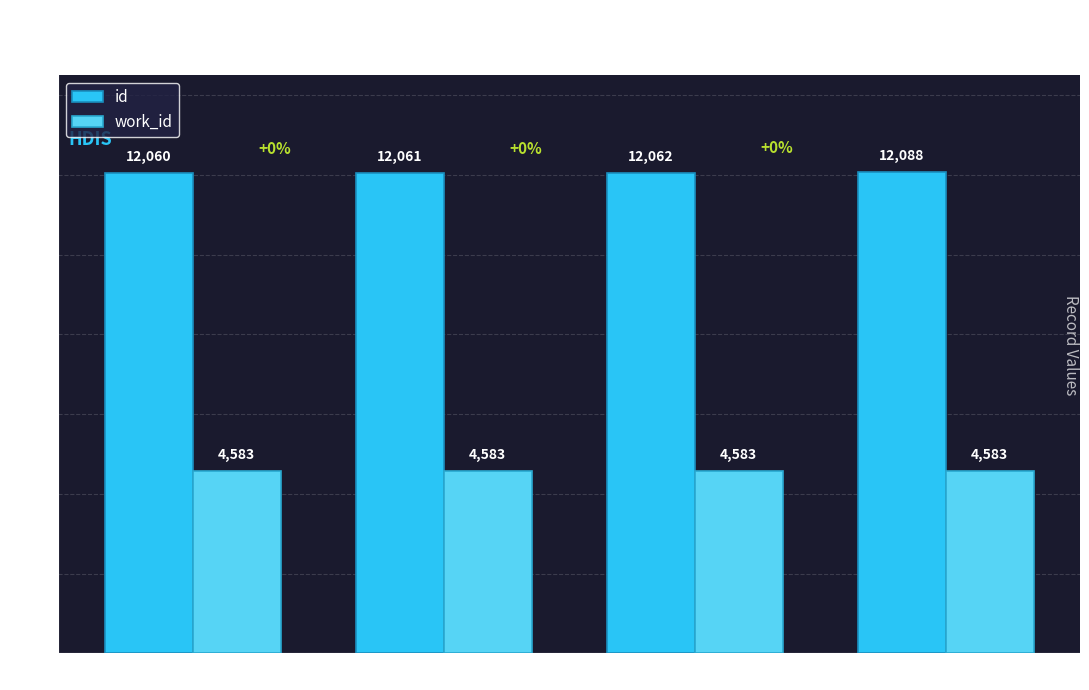

What is the difference between the second highest and second lowest values in the id series?

1